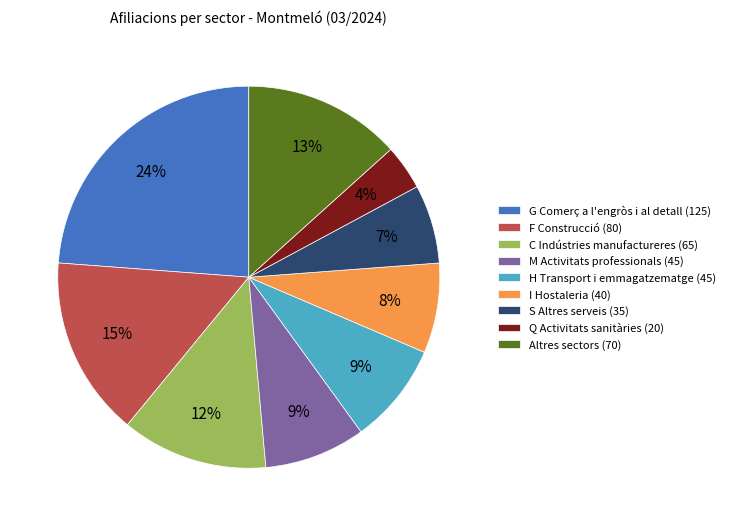

To the nearest percent, what percentage of the pie is G Comerç a l'engròs i al detall (125)?

24%